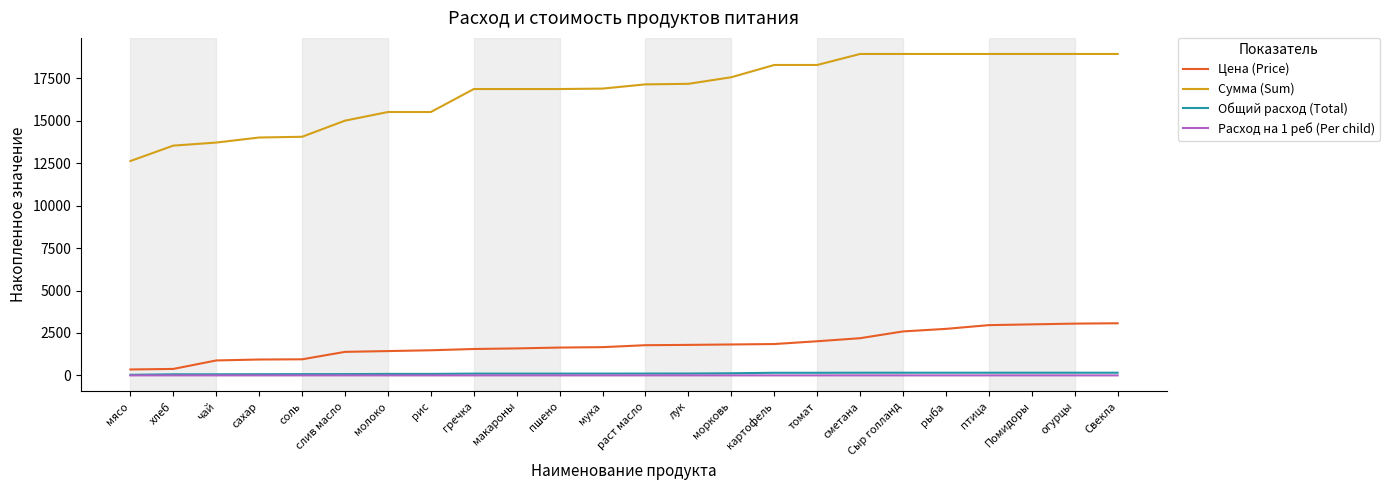

What is the sum of all Цена (Price) values?

43141.1